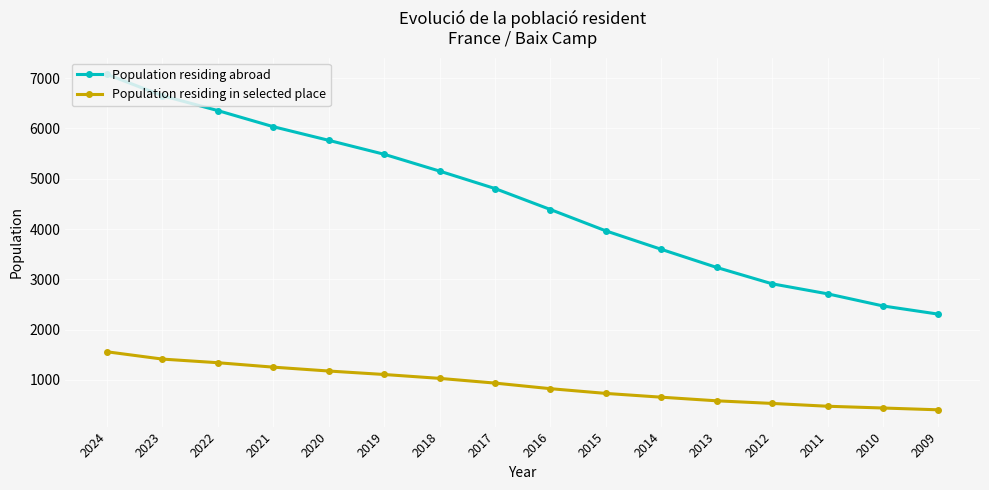

What is the highest value of the Population residing abroad series?

7073